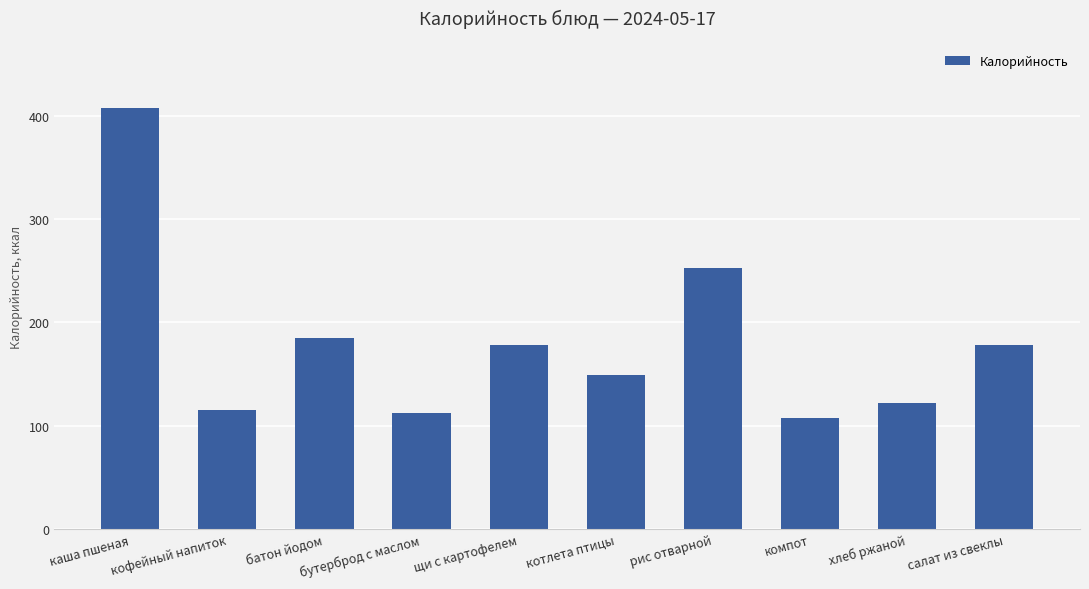

What is the maximum value shown in the chart?

407.8